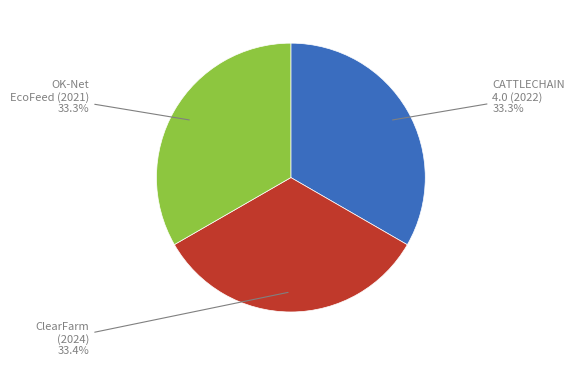

Does any single category account for the majority?

No